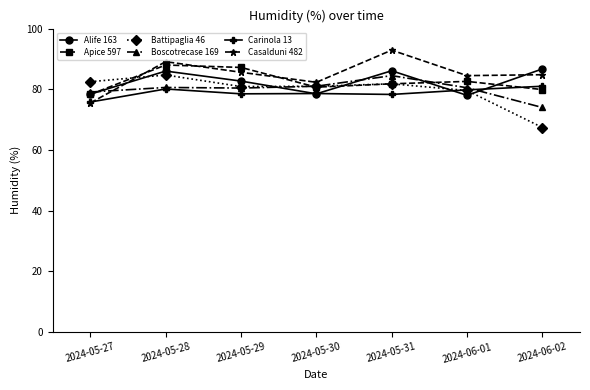

Read the Battipaglia 46 value at 2024-05-30.

81.0